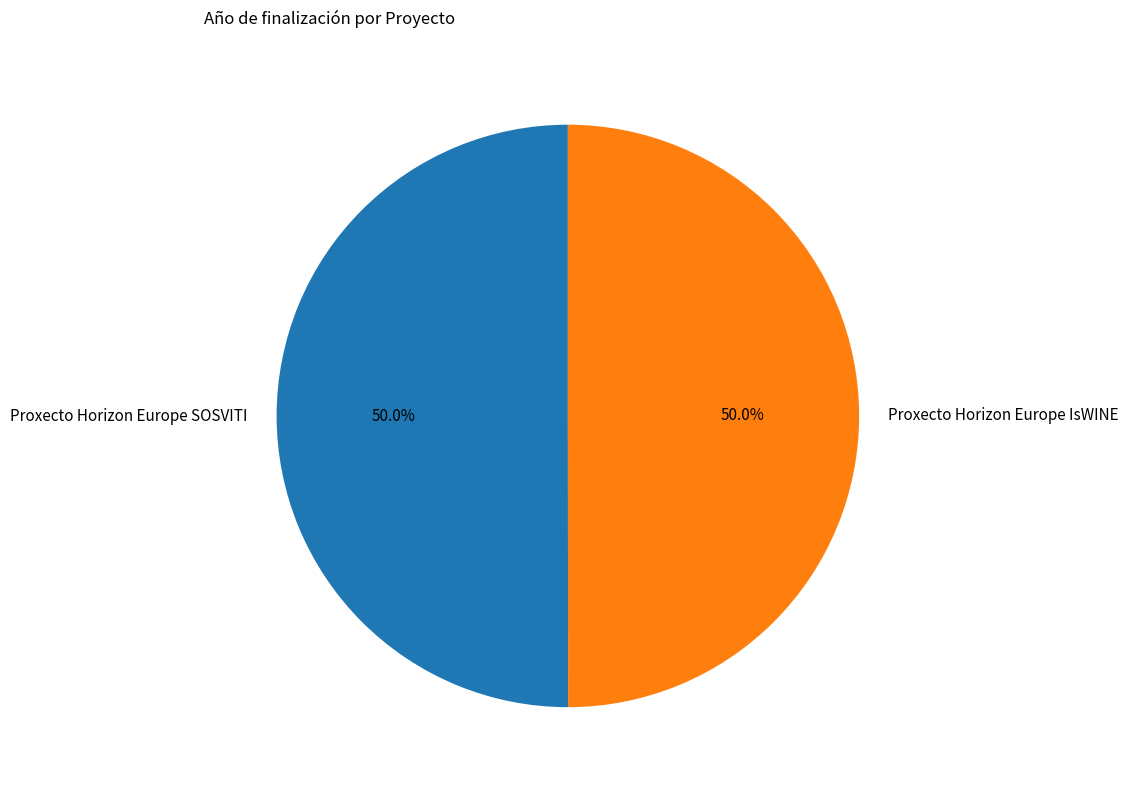

What percentage is the Proxecto Horizon Europe SOSVITI slice, to the nearest percent?

50%